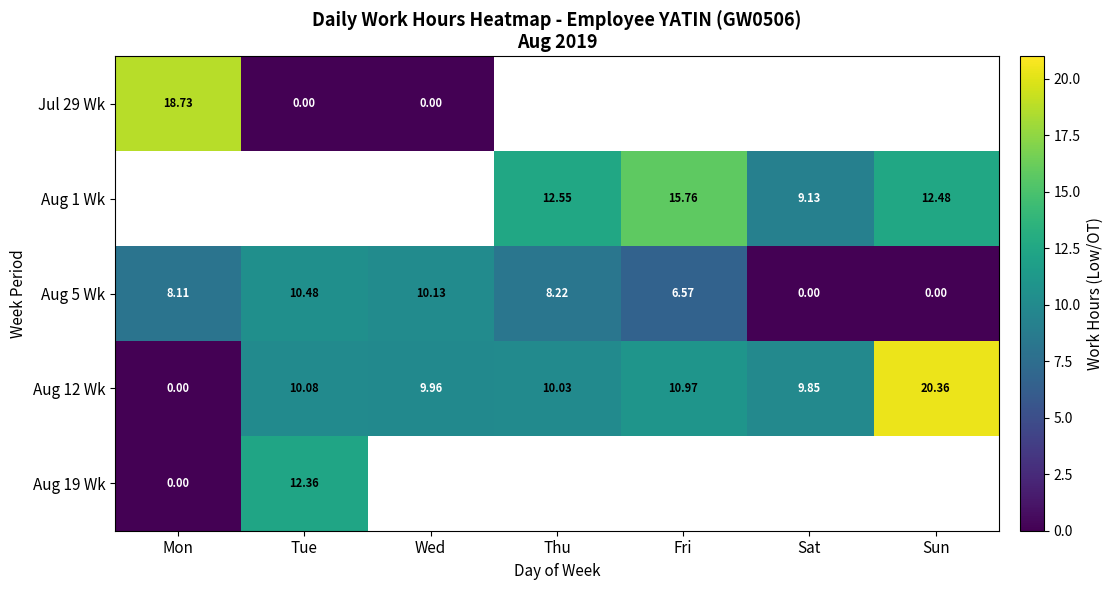

Where is Aug 5 Wk nearest to the value 5?

Fri